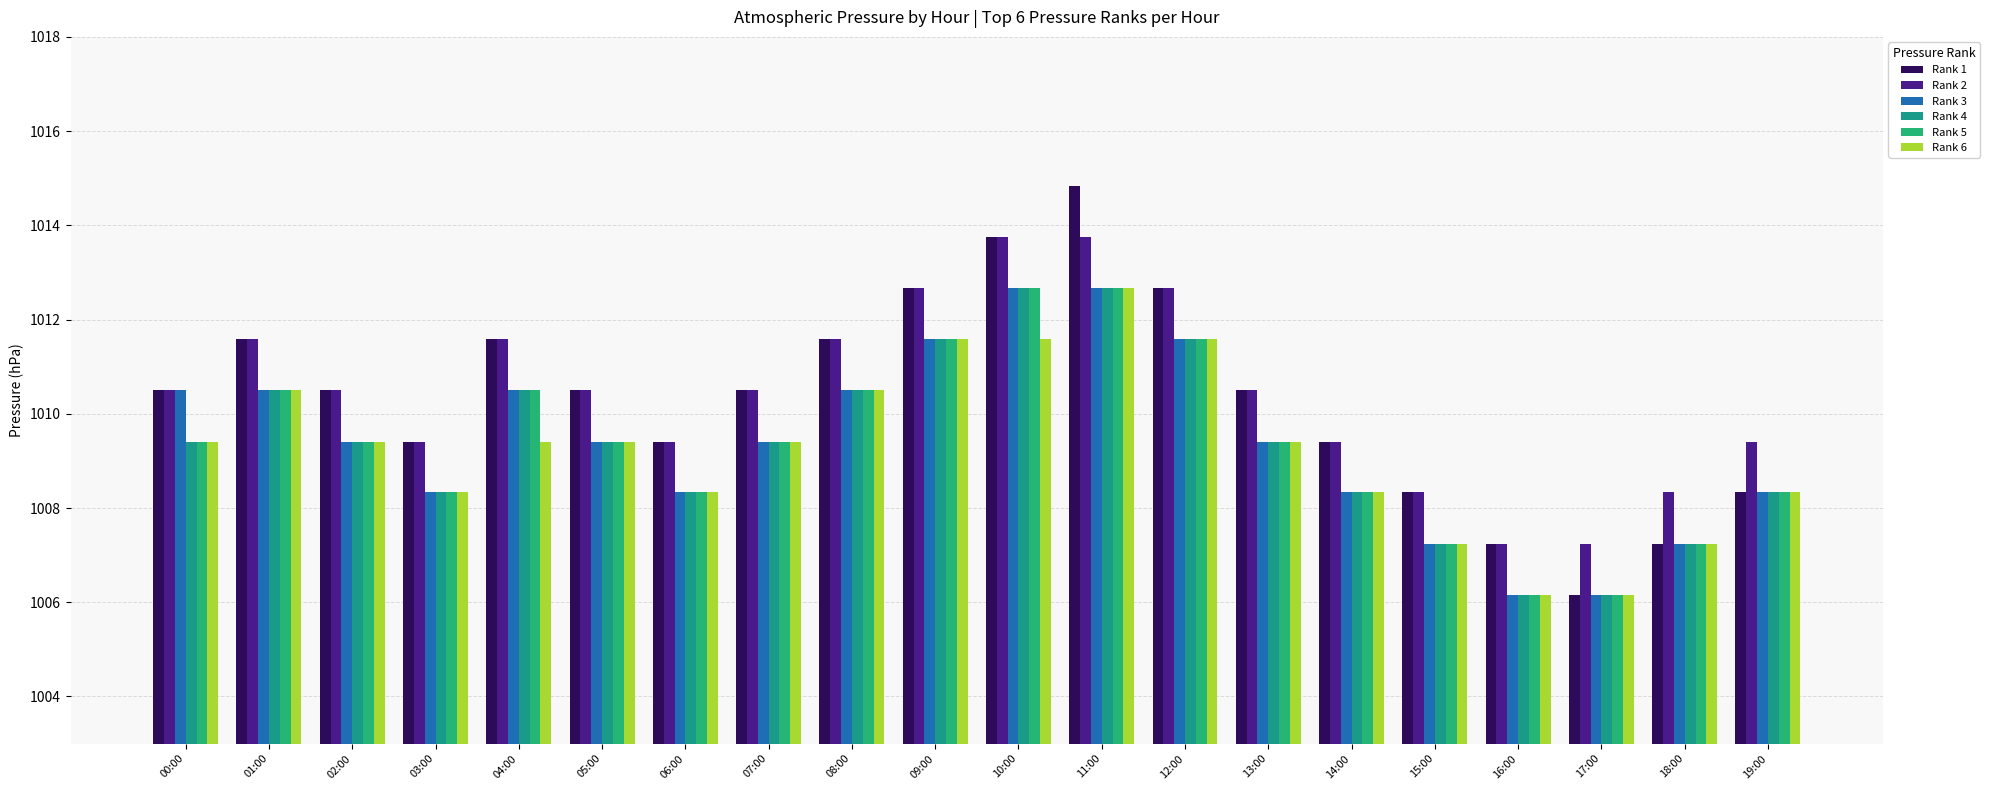

At which category does the chart reach its peak across all series?

11:00